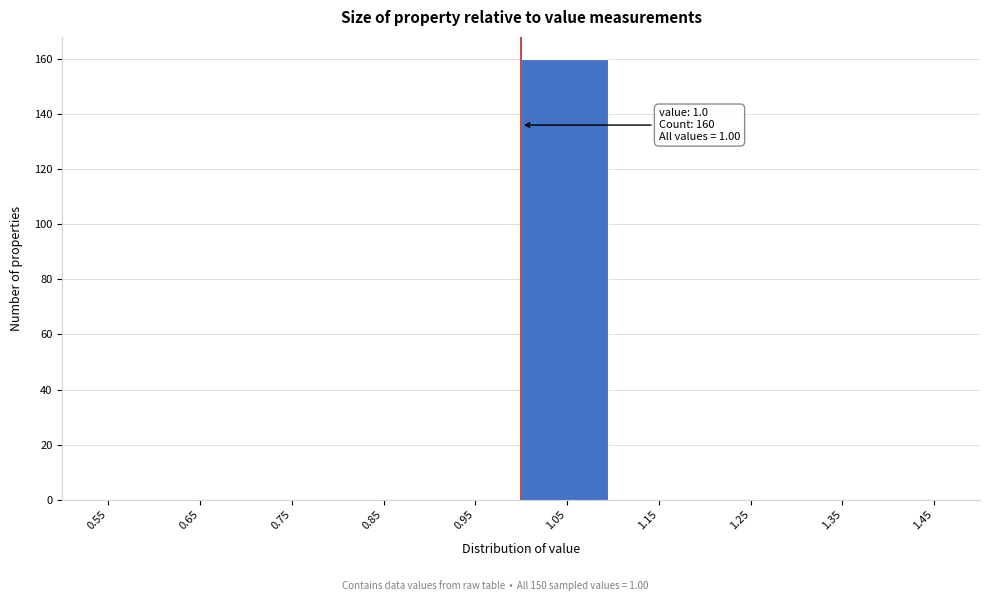

Which range on the x-axis has the tallest bar?

1.0 to 1.1